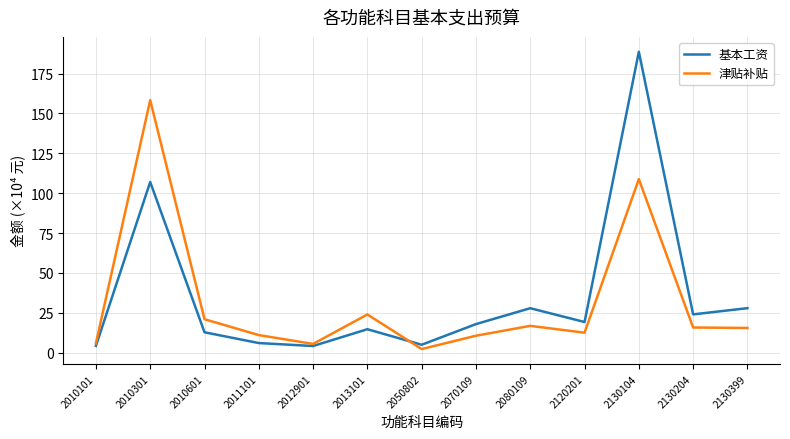

Does the chart have visible grid lines?

Yes